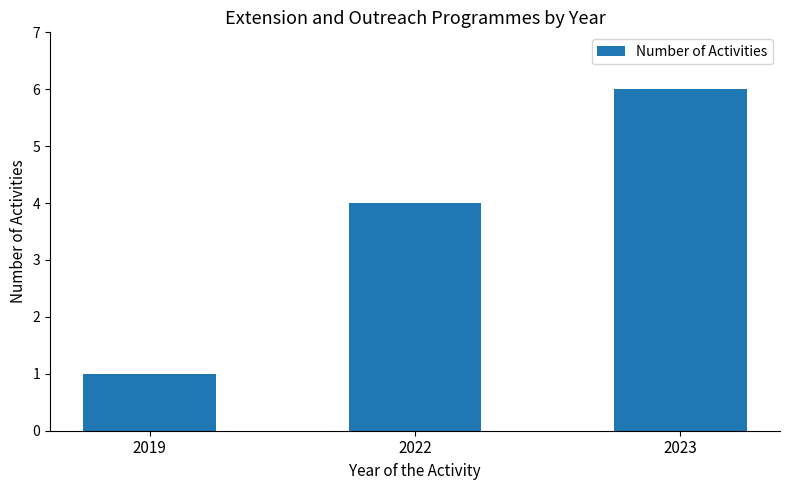

What is the ratio of the value at 2022 to the value at 2023?

0.7